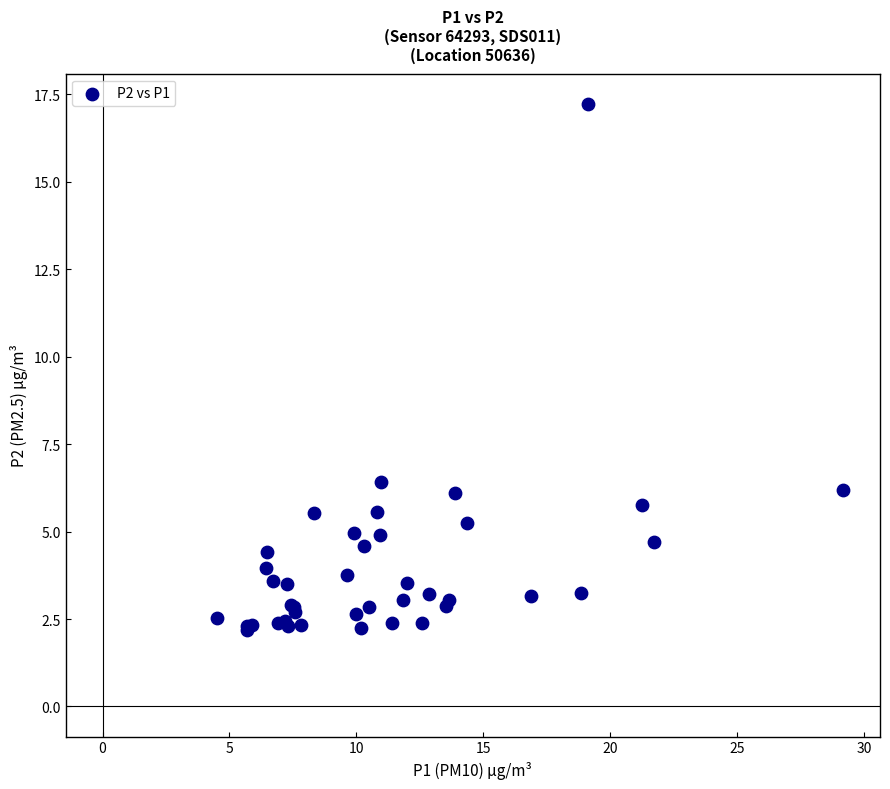

What Y value in the scatter plot is closest to 9?

6.4